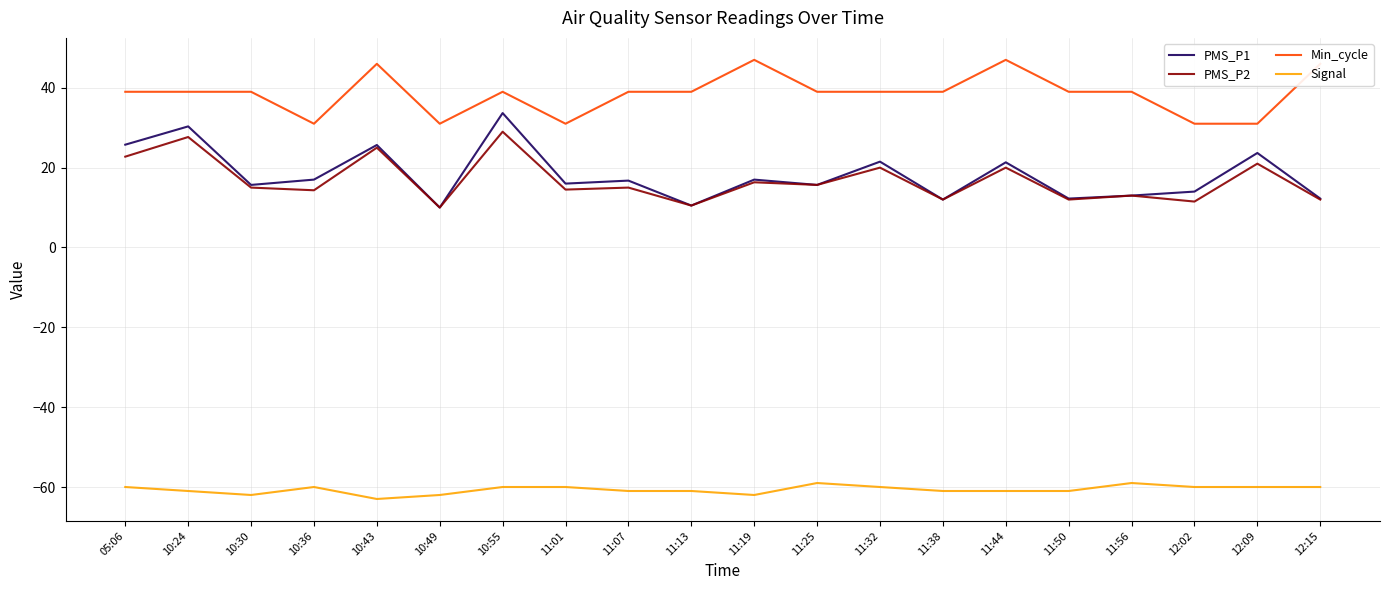

Does the chart display data point markers on the line(s)?

No